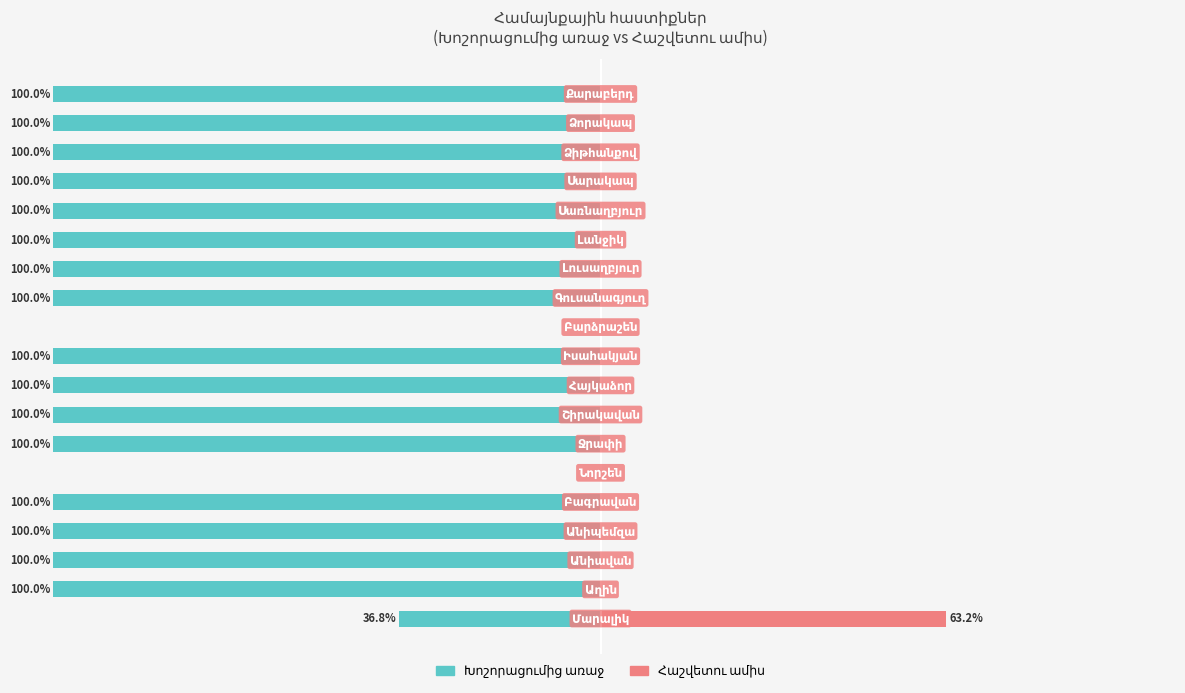

What is the difference between the maximum and minimum values in the Խոշորացումից առաջ series?

100.0